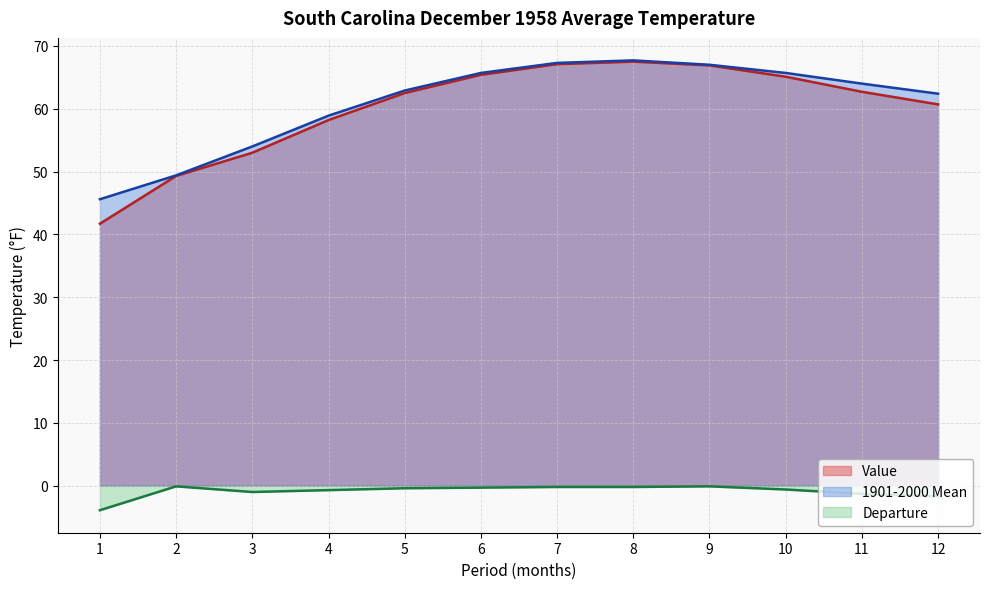

What is the value of the 1901-2000 Mean point at the 1st from the left?

45.6